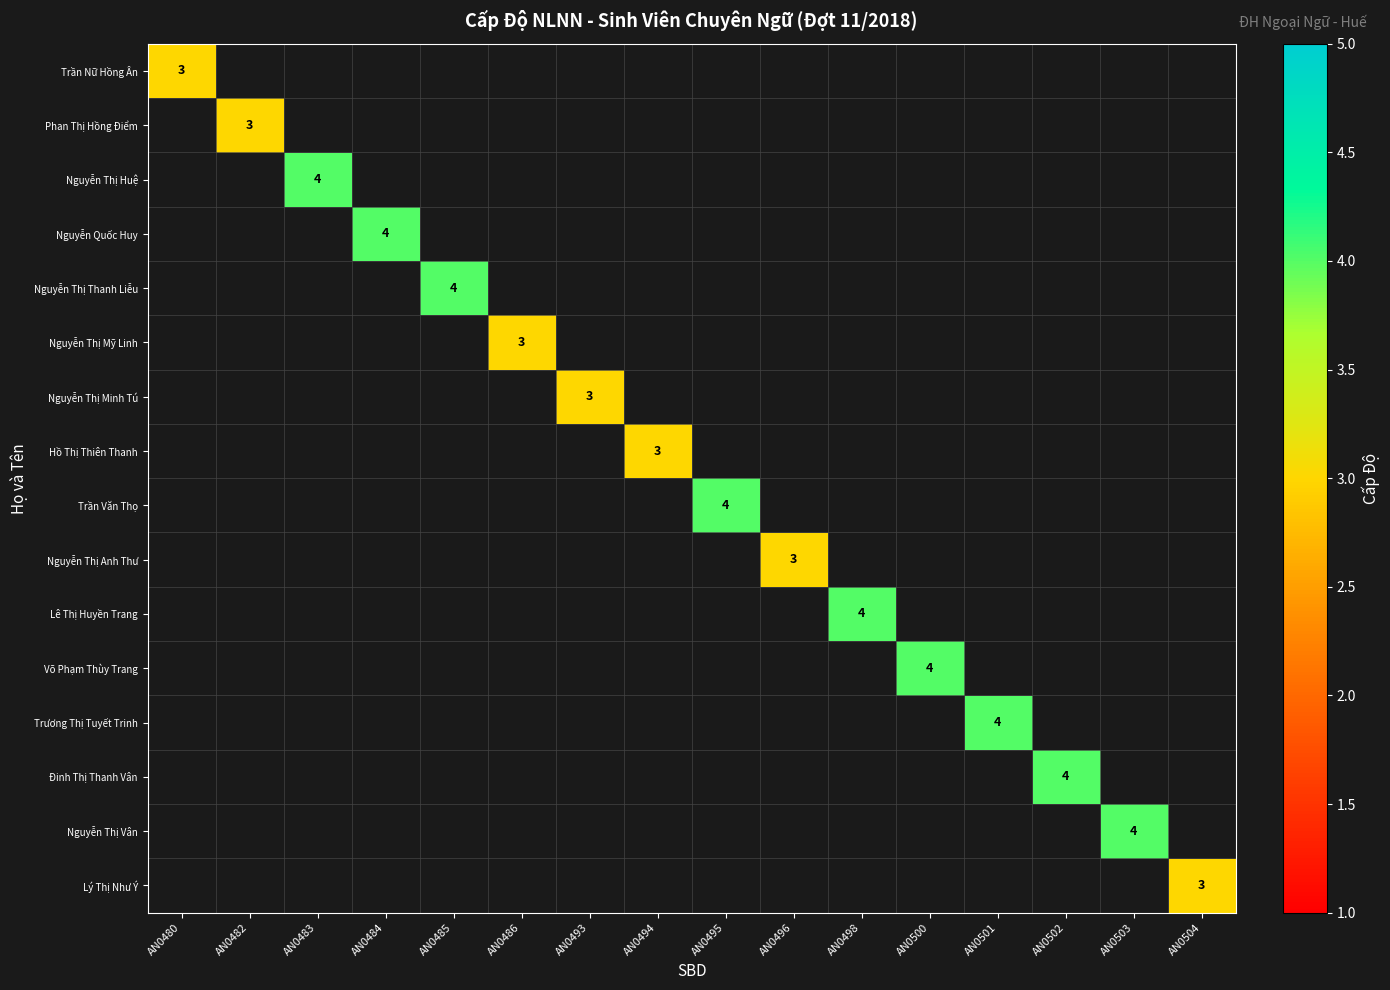

Which label corresponds to the largest value in the chart?

AN0483